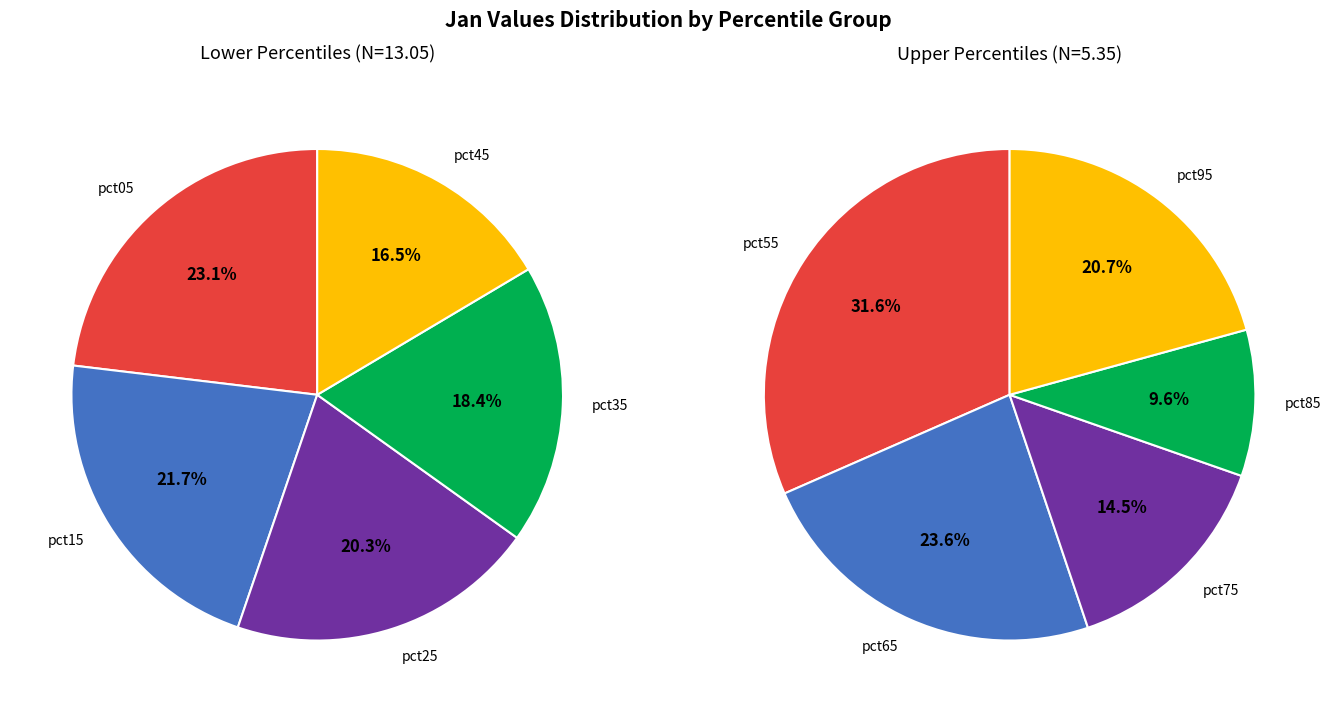

Does pct15 represent more than half of the total?

No